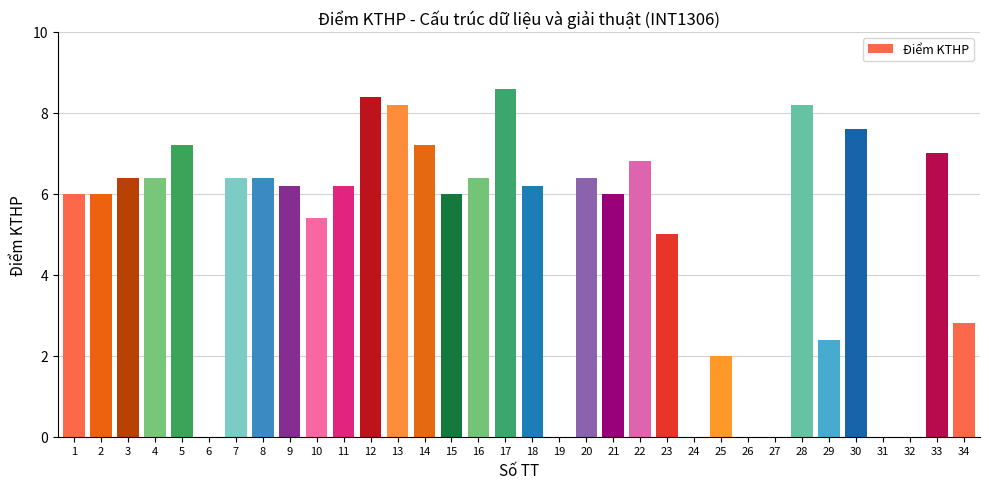

Reading left to right, list all the values displayed in this chart.

1=6.0	2=6.0	3=6.4	4=6.4	5=7.2	6=0.0	7=6.4	8=6.4	9=6.2	10=5.4	11=6.2	12=8.4	13=8.2	14=7.2	15=6.0	16=6.4	17=8.6	18=6.2	19=0.0	20=6.4	21=6.0	22=6.8	23=5.0	24=0.0	25=2.0	26=0.0	27=0.0	28=8.2	29=2.4	30=7.6	31=0.0	32=0.0	33=7.0	34=2.8